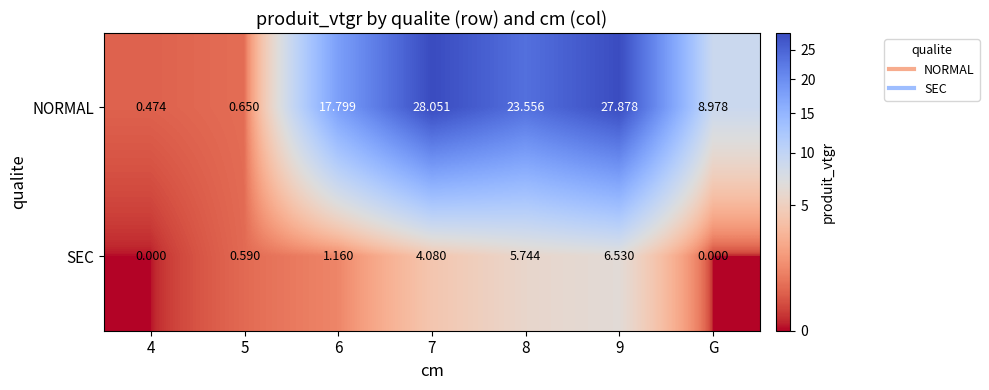

What is the spread (max minus min) of values at 7?

24.0